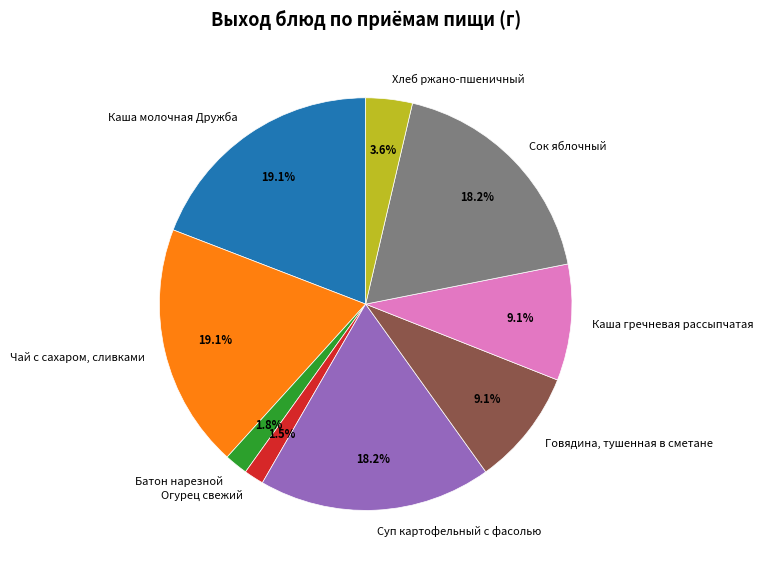

Between Суп картофельный с фасолью and Говядина, тушенная в сметане, which is larger?

Суп картофельный с фасолью